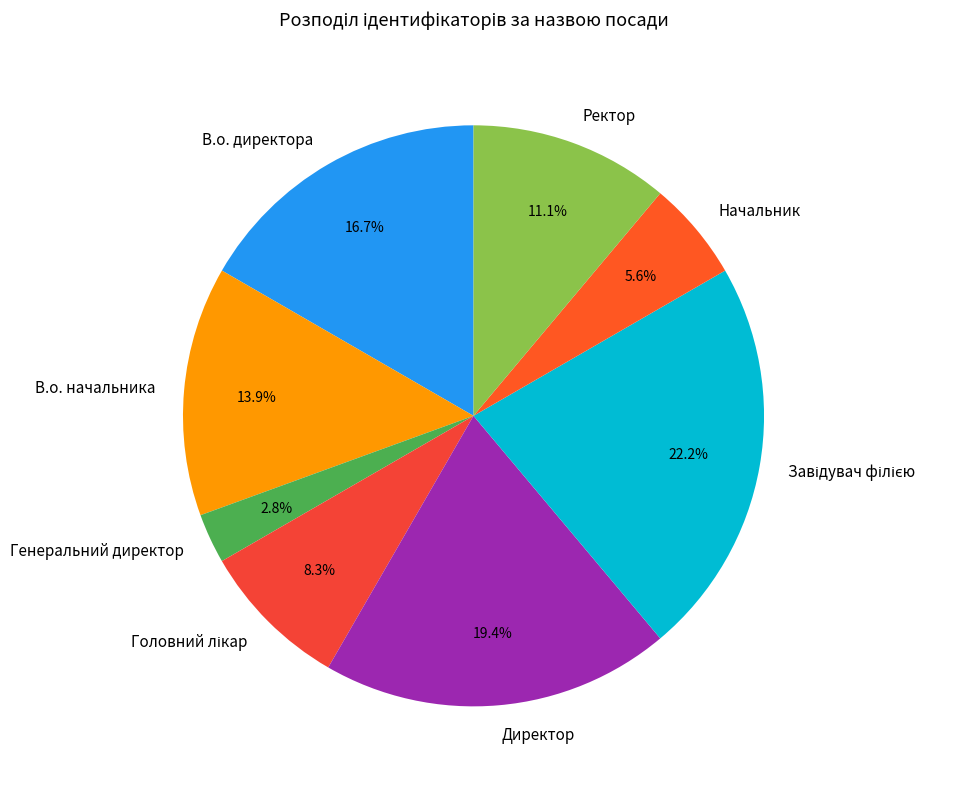

Which category has the smallest portion of the pie?

Генеральний директор